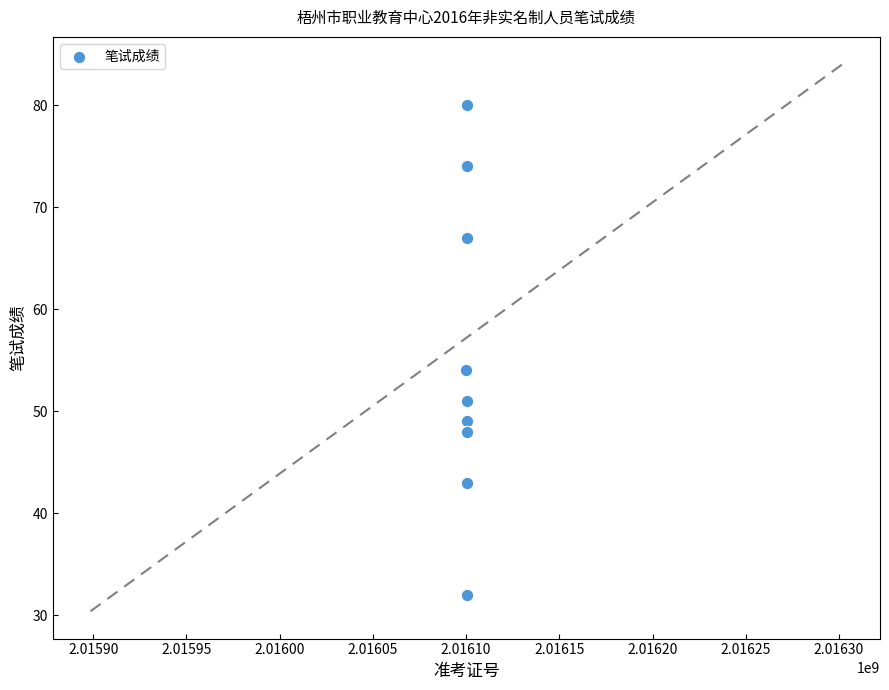

What Y value in the scatter plot is closest to 56?

54